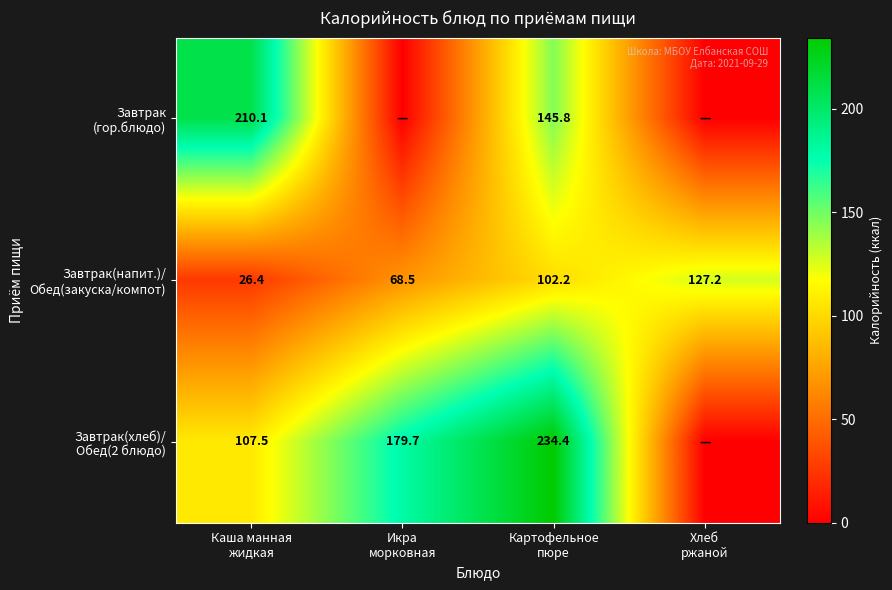

Rank the series at Икра морковная from highest to lowest value.

Завтрак(хлеб)/ Обед(2 блюдо), Завтрак(напит.)/ Обед(закуска/компот), Завтрак (гор.блюдо)